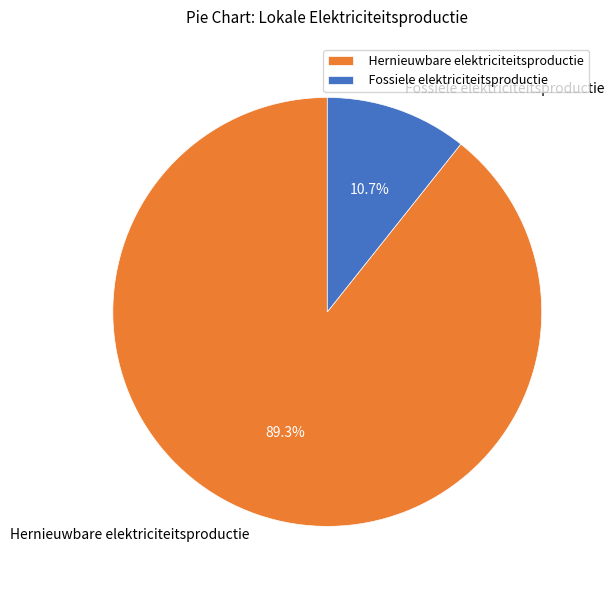

How many segments does this pie chart have?

2